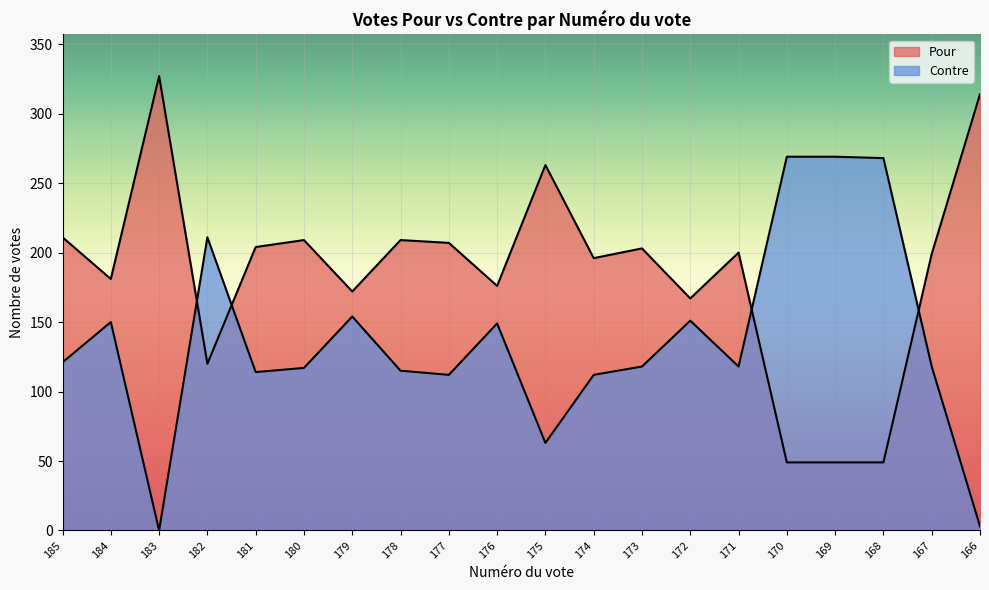

What is the minimum value for Pour?

49